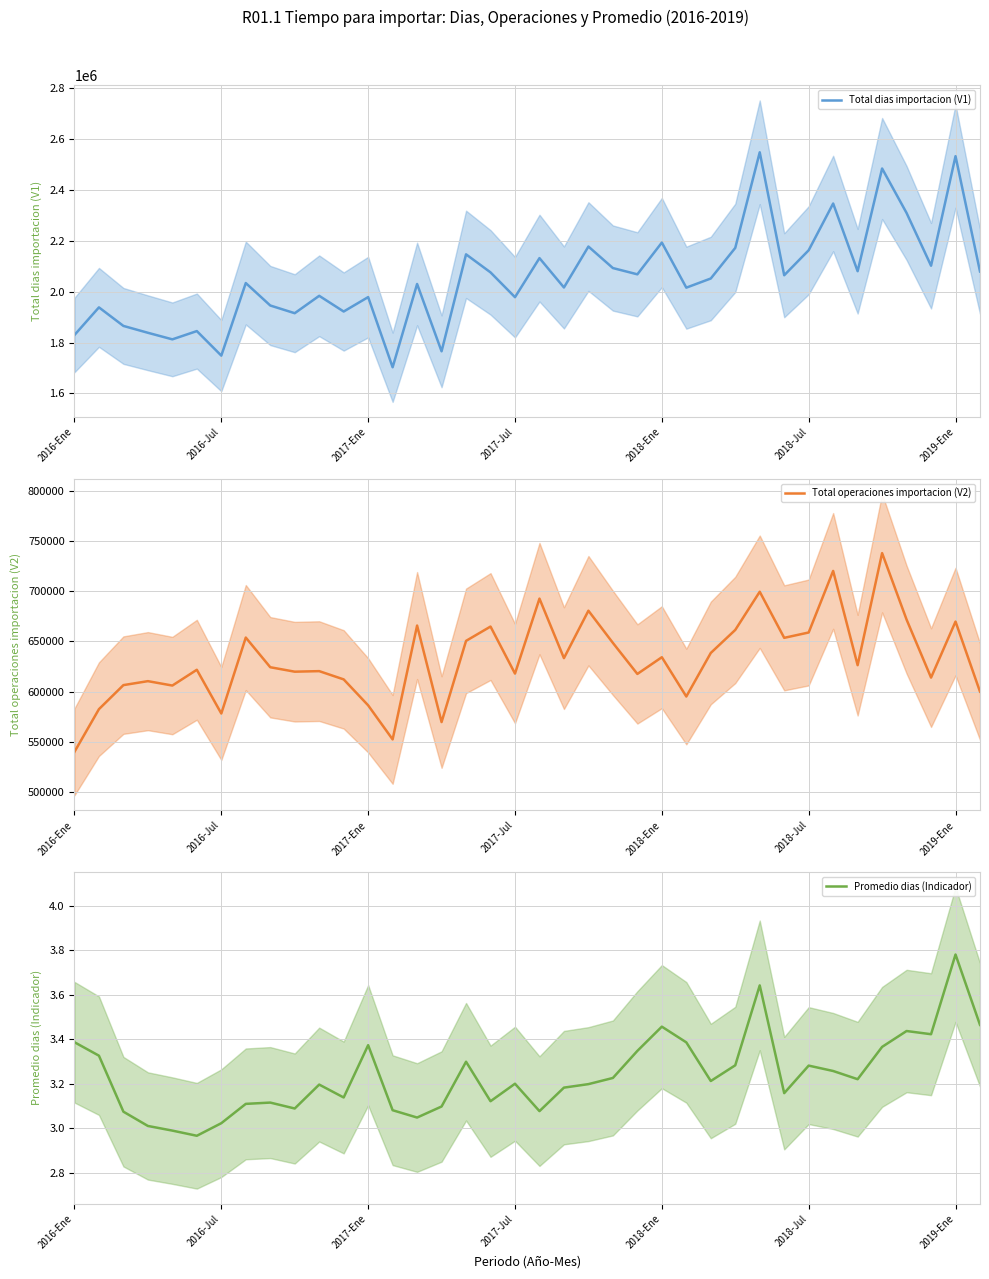

What is the lowest value of the Promedio dias (Indicador) series?

3.0